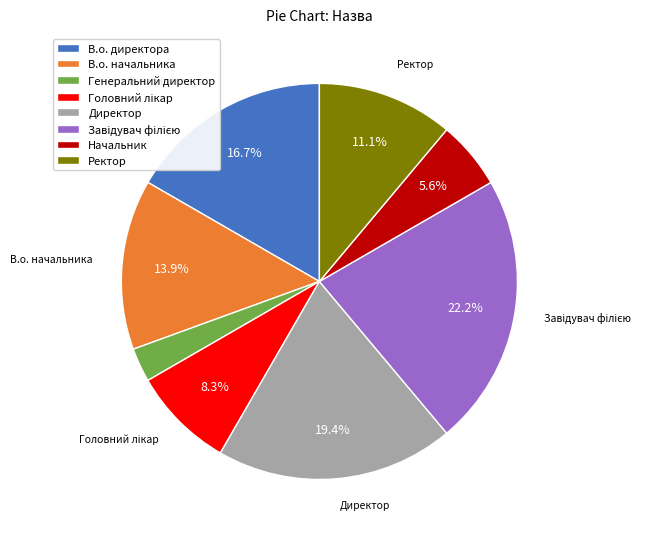

Between В.о. начальника and В.о. директора, which is larger?

В.о. директора